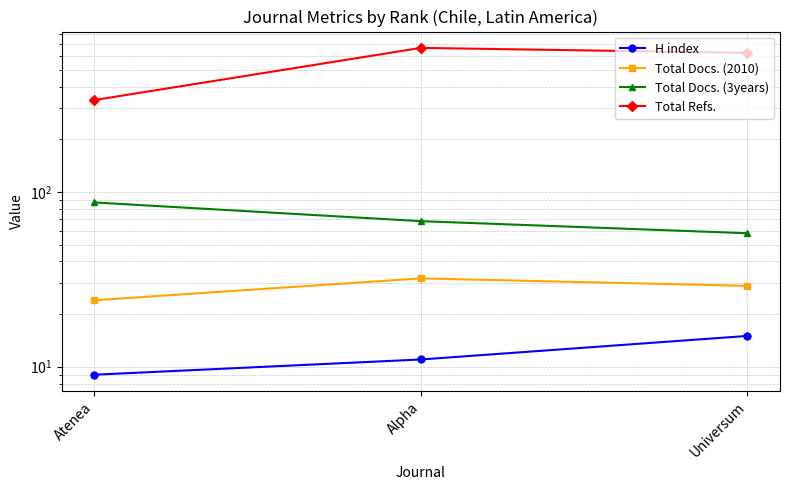

At which category does the chart reach its peak across all series?

Alpha